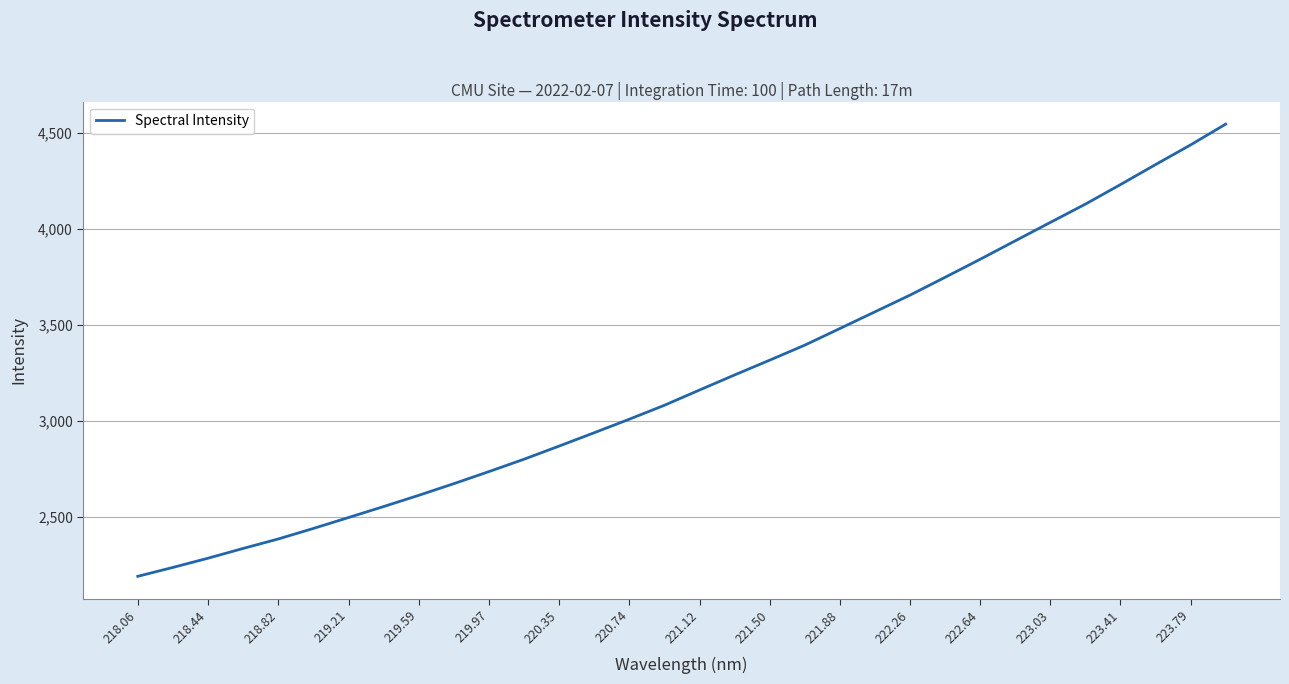

What is the smallest value displayed?

2191.3